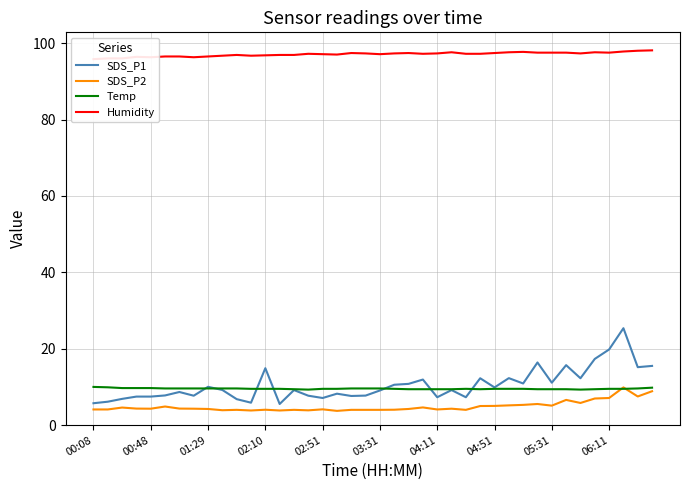

What is the difference between the highest and lowest values at 34?

91.5